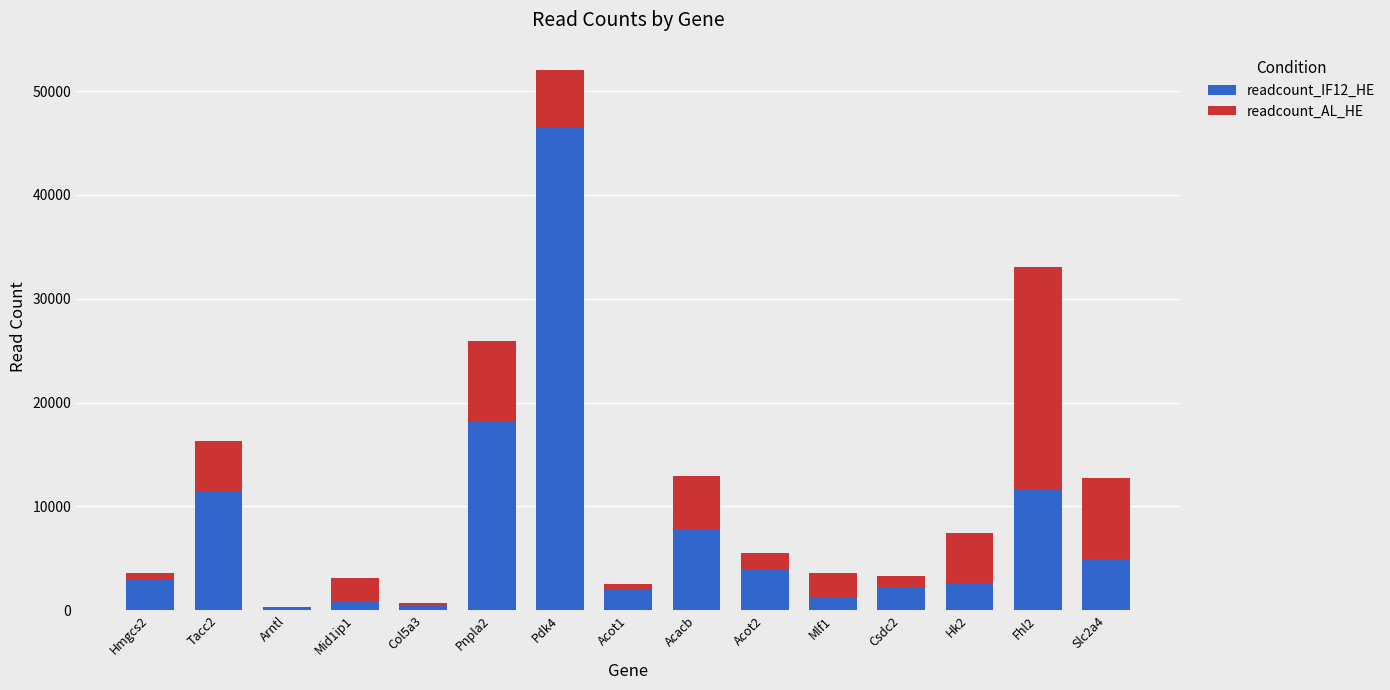

Is it true that readcount_IF12_HE equals 11353.1 at Tacc2?

True